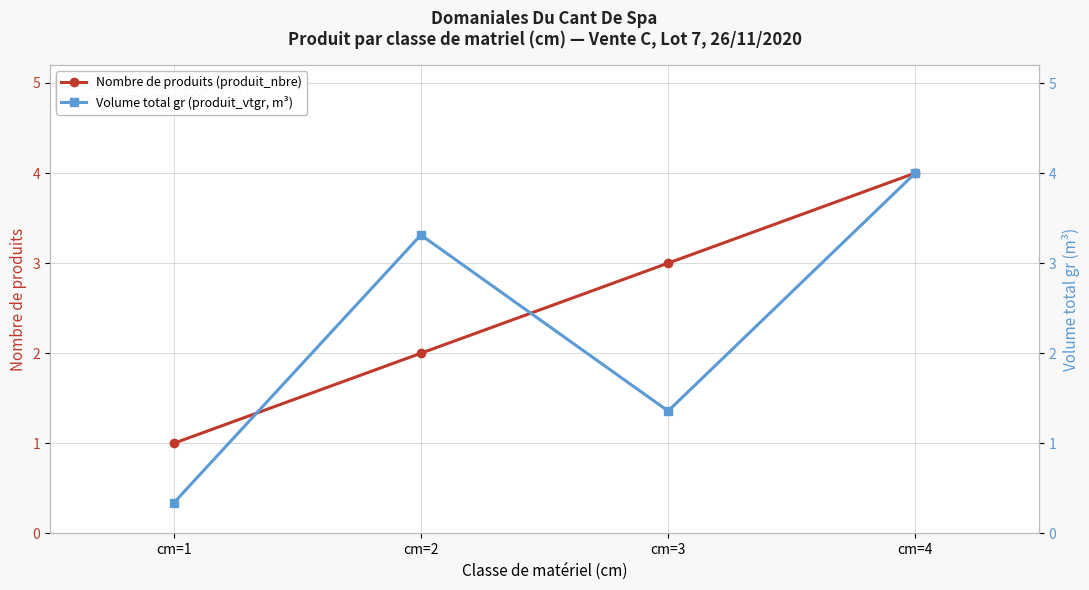

What is the greatest value displayed?

4.0